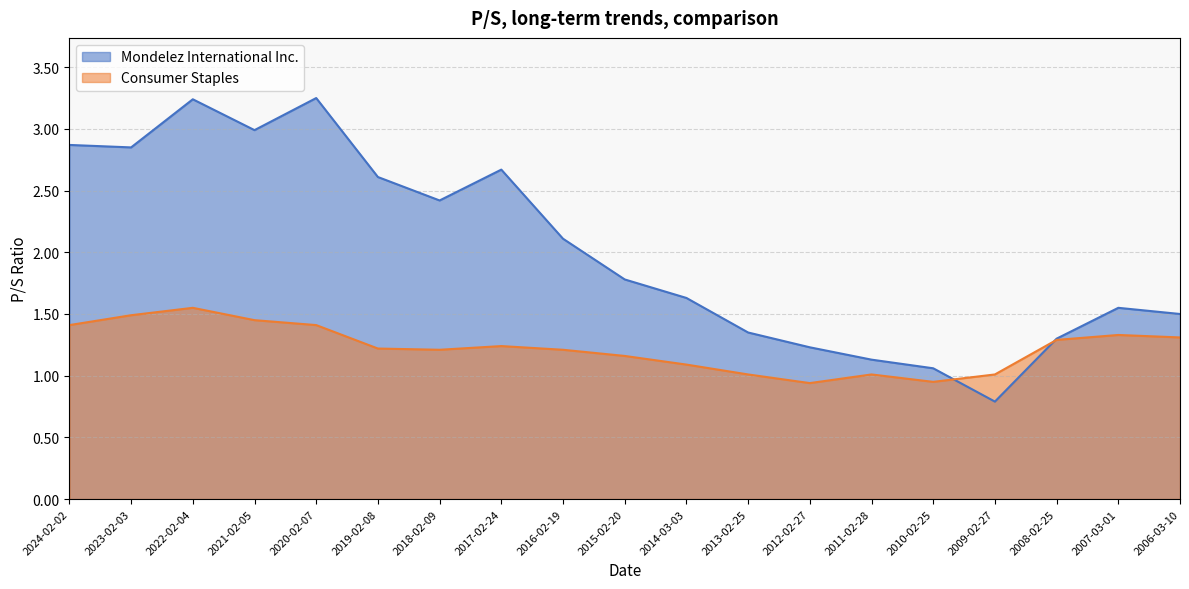

Between which two adjacent categories do Mondelez International Inc. and Consumer Staples first intersect?

2010-02-25 and 2009-02-27